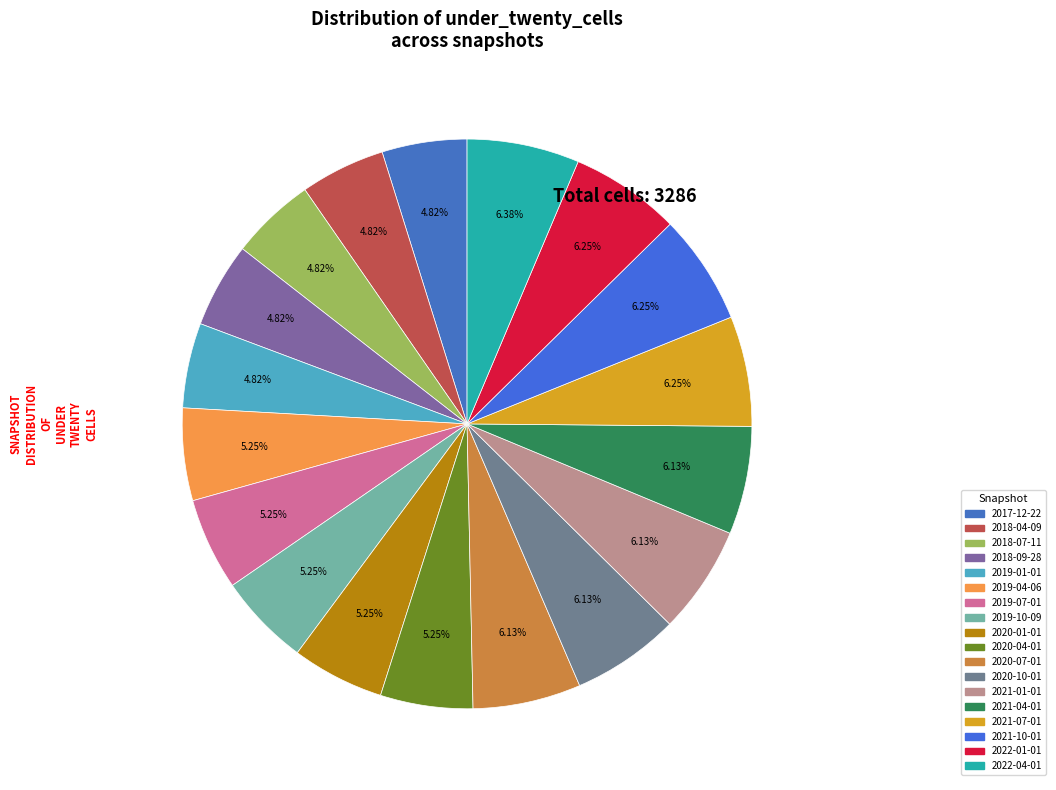

How many slices are in this pie chart?

18